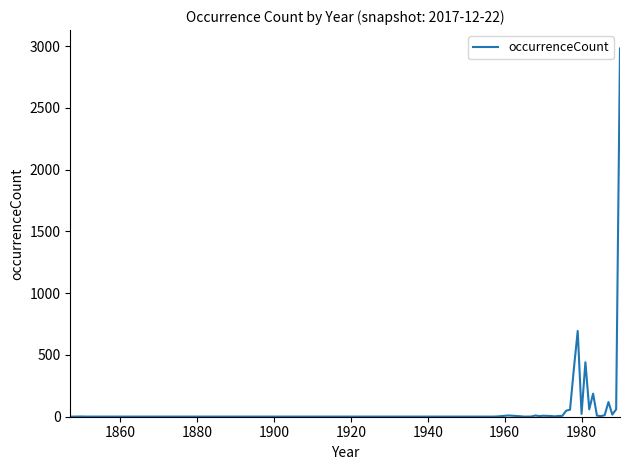

Count the number of data series in this chart.

1